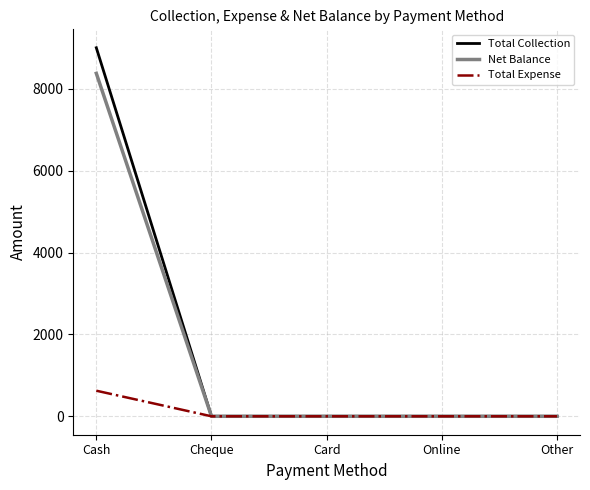

True or false: Net Balance has a value of 0 at Cheque.

True